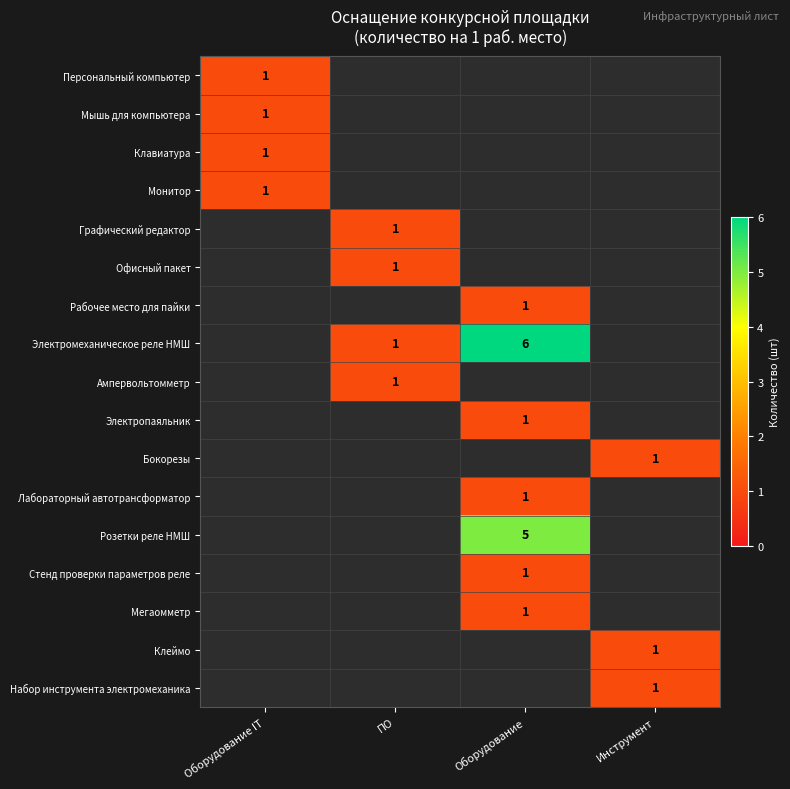

True or false: Электропаяльник has a value of 1 at Оборудование.

True